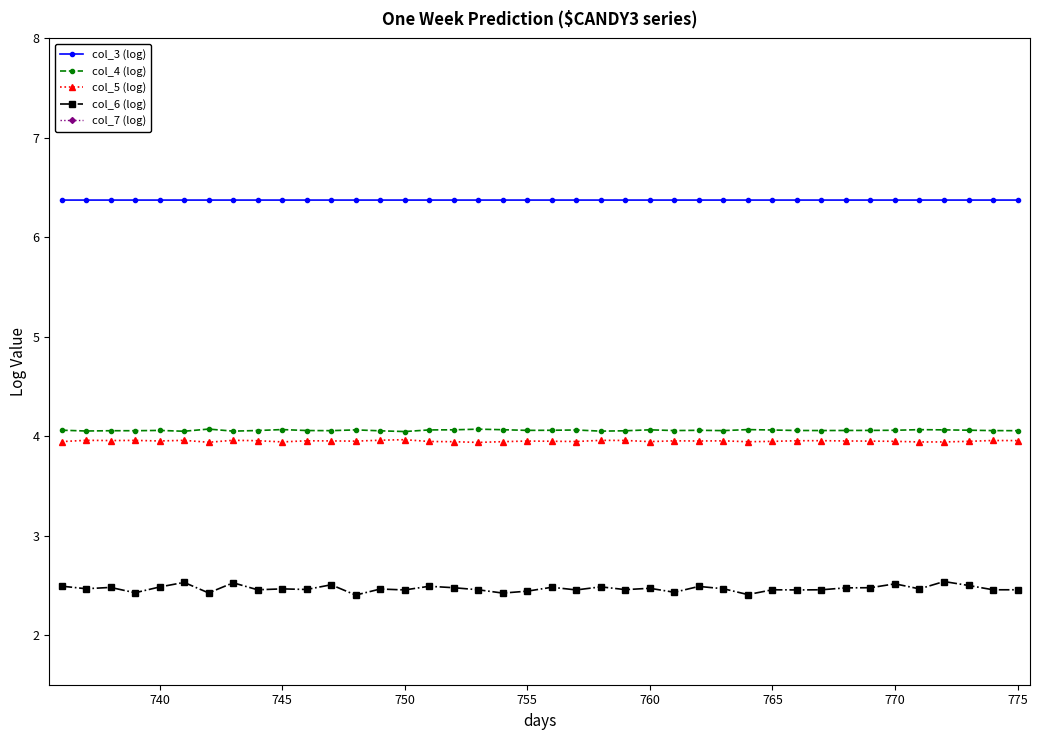

The col_4 (log) series shows 4.1 at 740. True or false?

True